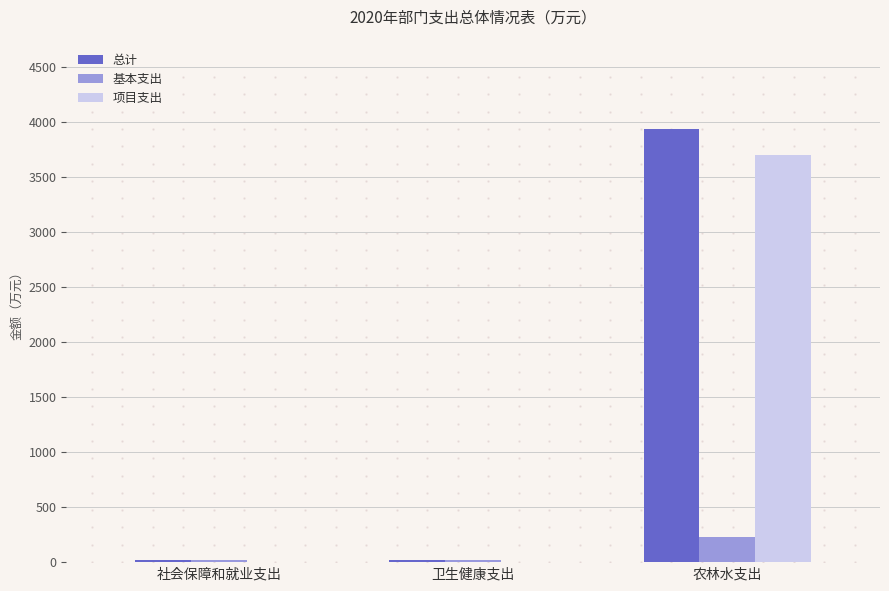

The 项目支出 series shows 0.0 at 社会保障和就业支出. True or false?

True